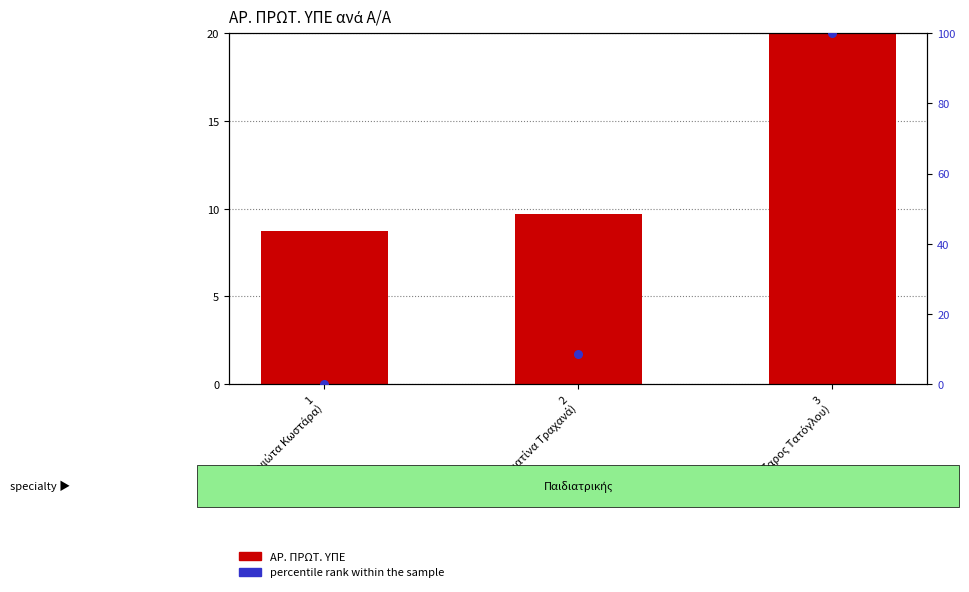

Is the value of ΑΡ. ΠΡΩΤ. ΥΠΕ at 3
(Λάζαρος Τατόγλου) greater than the value of percentile rank within the sample at 3
(Λάζαρος Τατόγλου)?

No